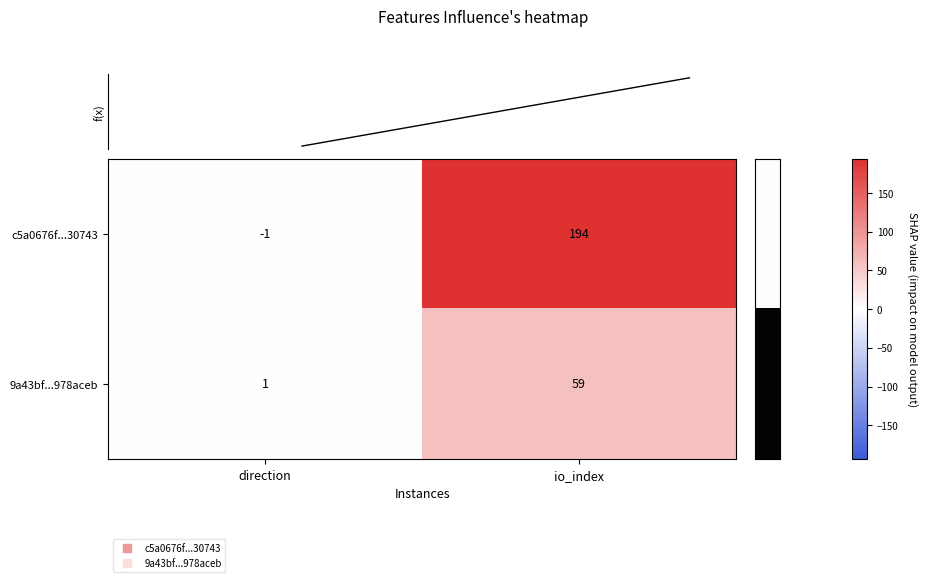

Reading left to right, list all the values displayed in this chart.

c5a0676f...30743: direction=-1	io_index=194
9a43bf...978aceb: direction=1	io_index=59